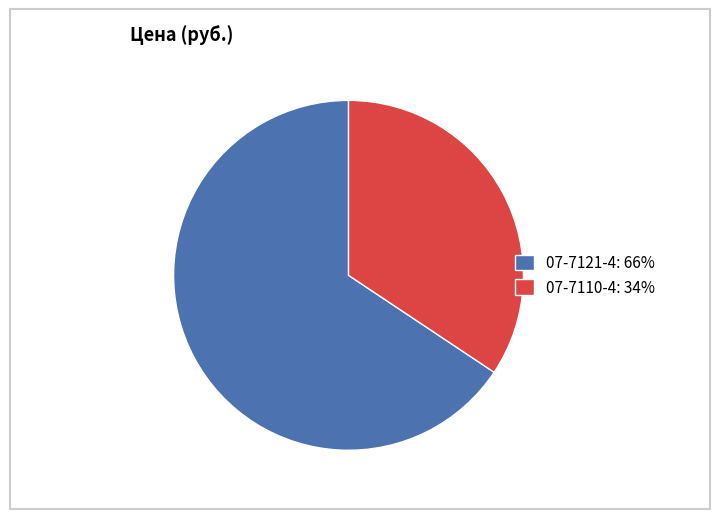

How many segments does this pie chart have?

2